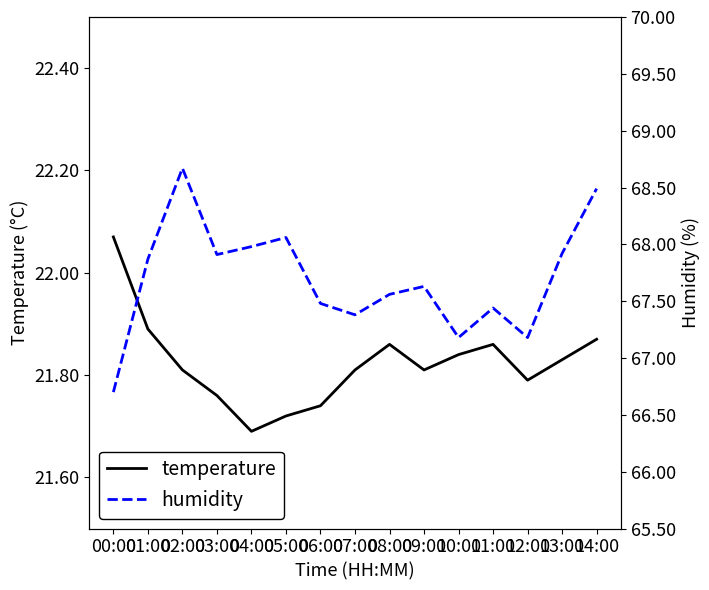

The humidity series shows 89.6 at 01:00. True or false?

False